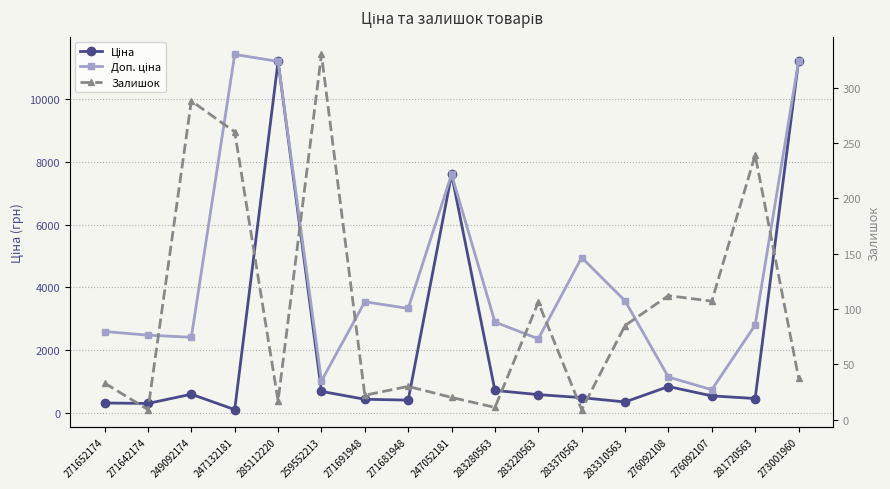

What is the label of the 16th point from the right?

271642174